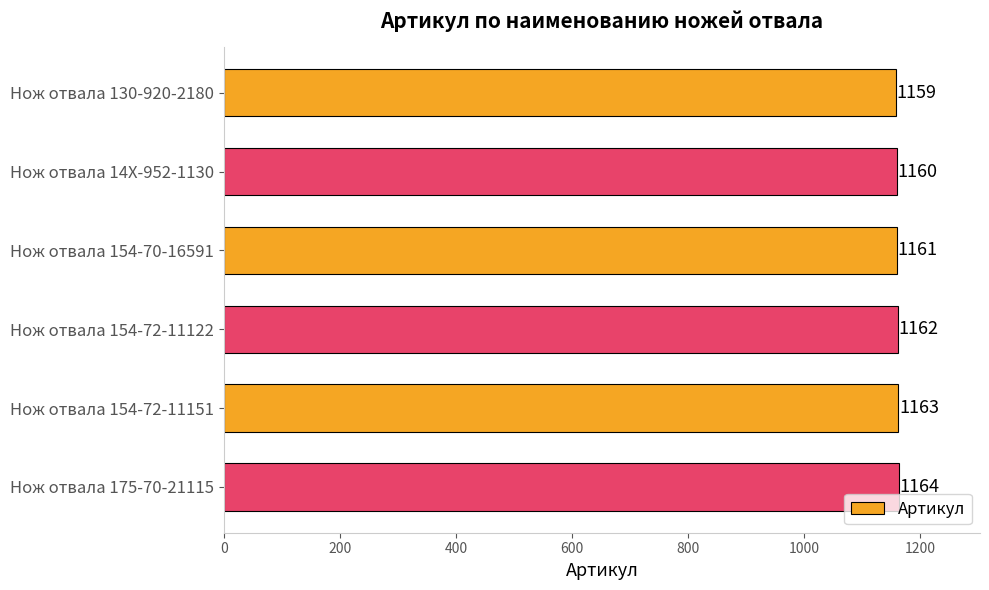

Count the values in the range 1160 to 1163.

4